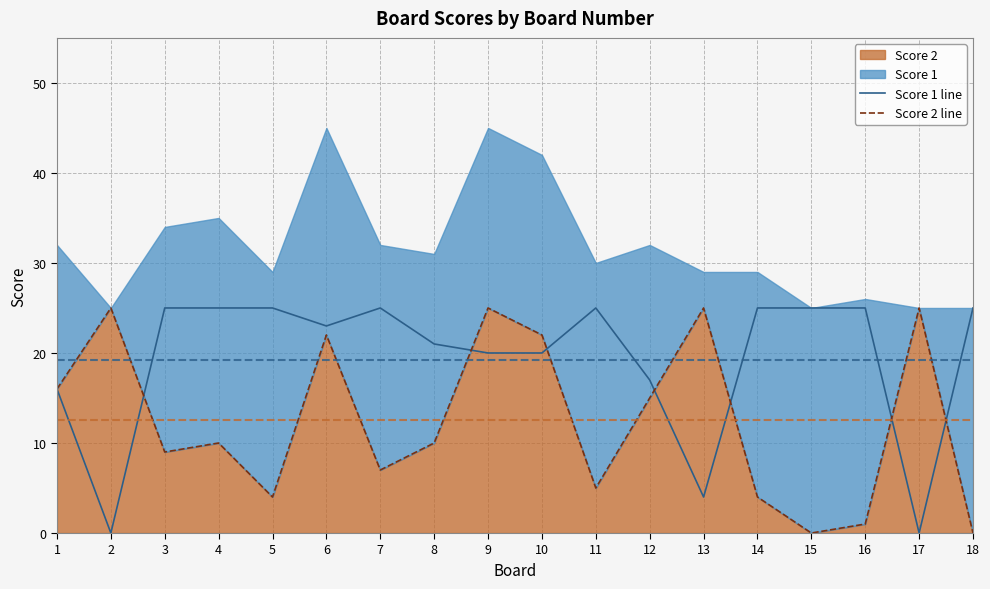

At which category does Score 1 line reach its first local peak?

7